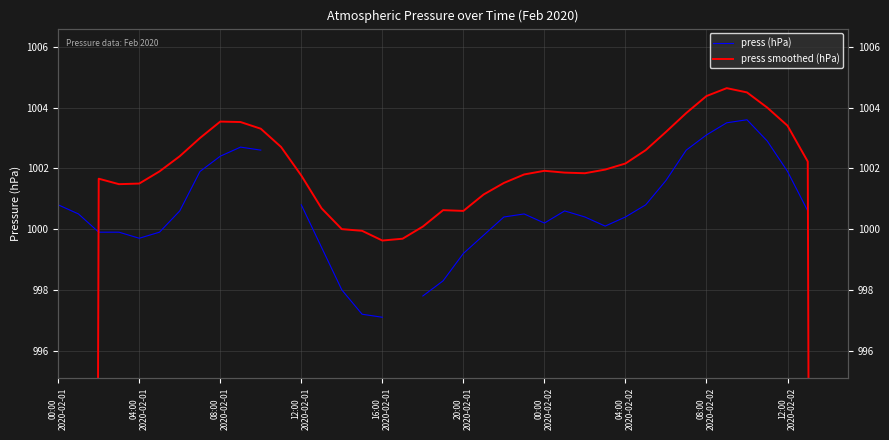

Between 12 and 26, which series saw the biggest shift?

press (hPa)